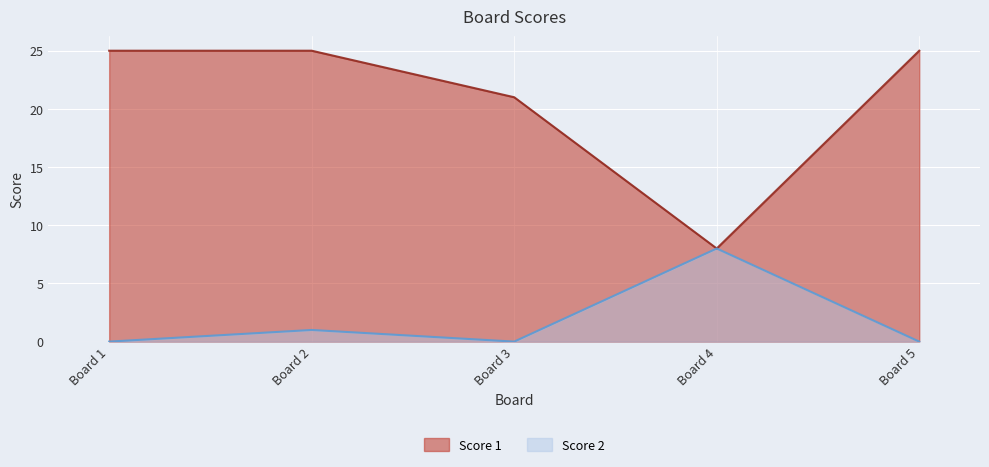

True or false: Score 2 has more than 1 interior local peaks.

True